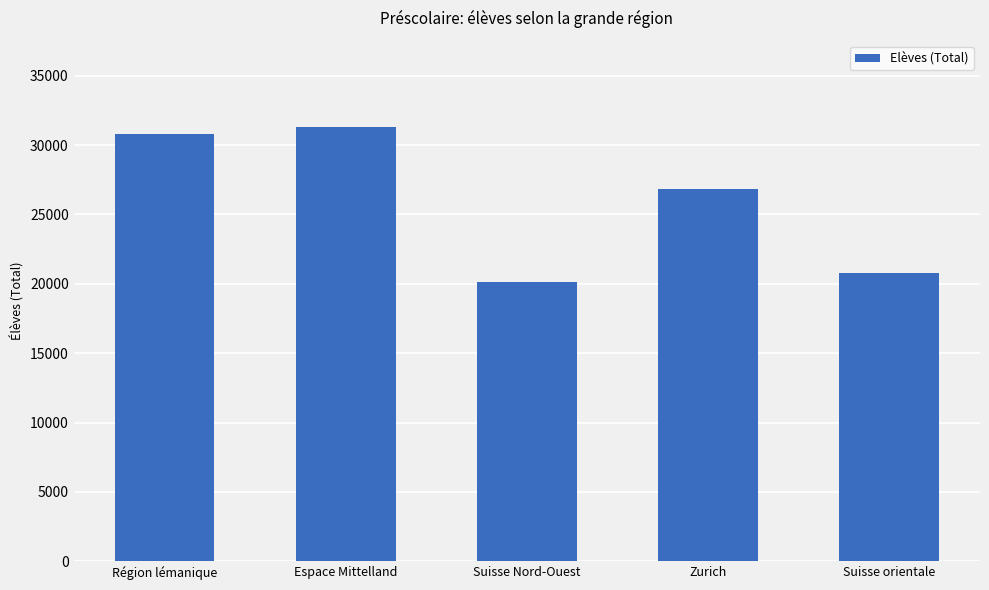

Are the bars horizontal?

No